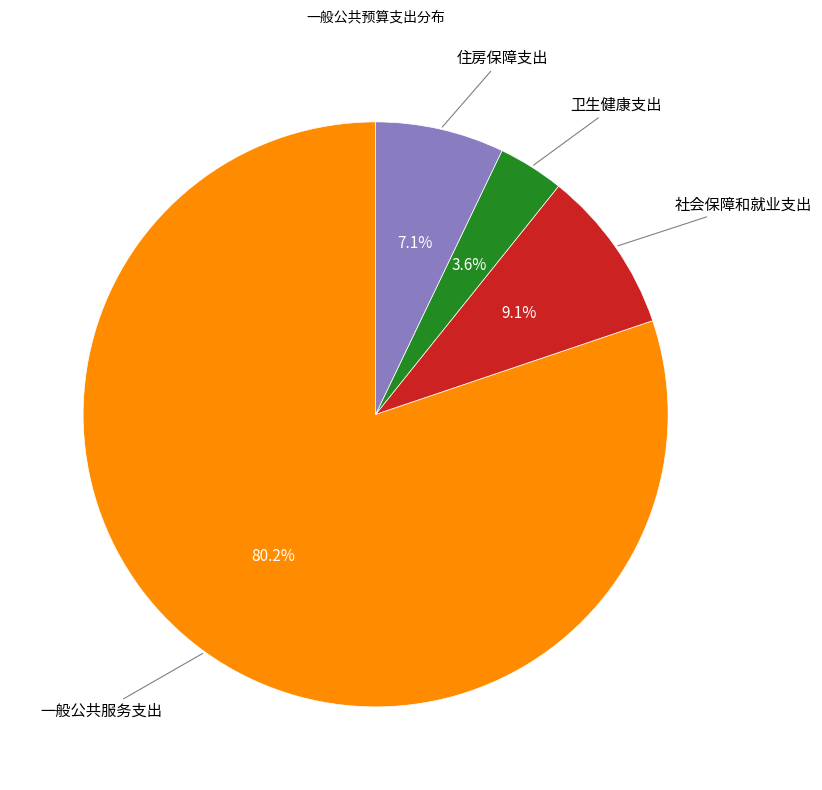

Does any single category account for the majority?

Yes